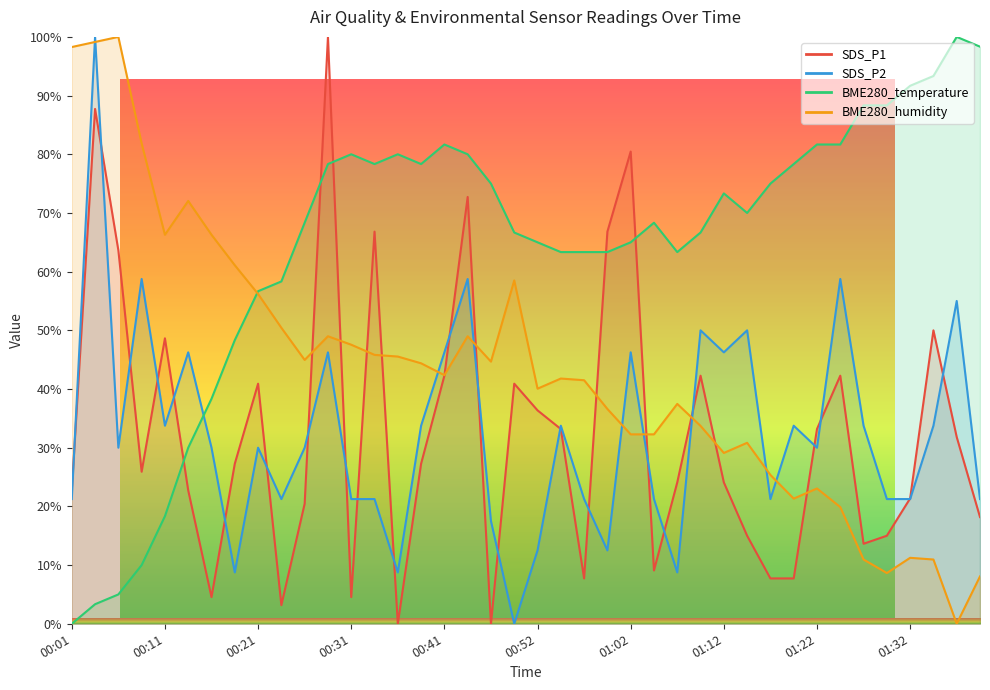

Rank the categories by SDS_P2 value from highest to lowest.

00:04, 00:08, 00:44, 01:24, 01:37, 01:09, 01:14, 00:13, 00:29, 00:41, 01:02, 01:12, 00:11, 00:39, 00:54, 01:19, 01:27, 01:34, 00:06, 00:16, 00:21, 00:26, 01:22, 00:01, 00:24, 00:31, 00:34, 00:57, 01:04, 01:17, 01:29, 01:32, 01:39, 00:46, 00:52, 00:59, 00:19, 00:36, 01:07, 00:49